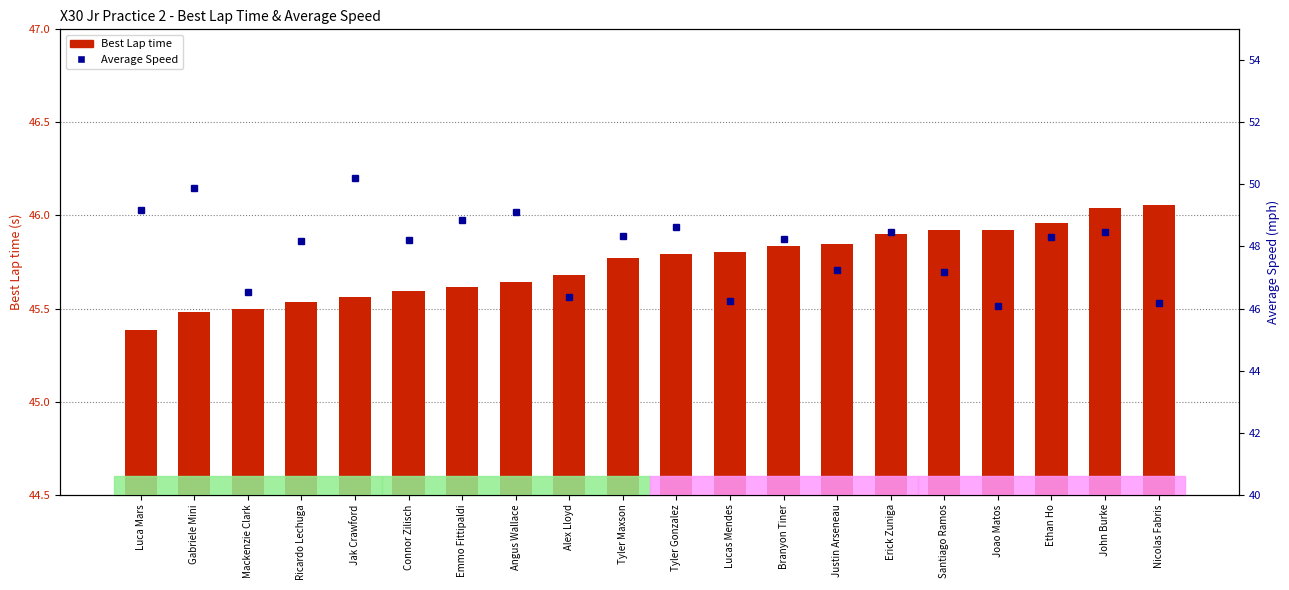

Rank the series by their average value, from lowest to highest.

Best Lap time, Average Speed